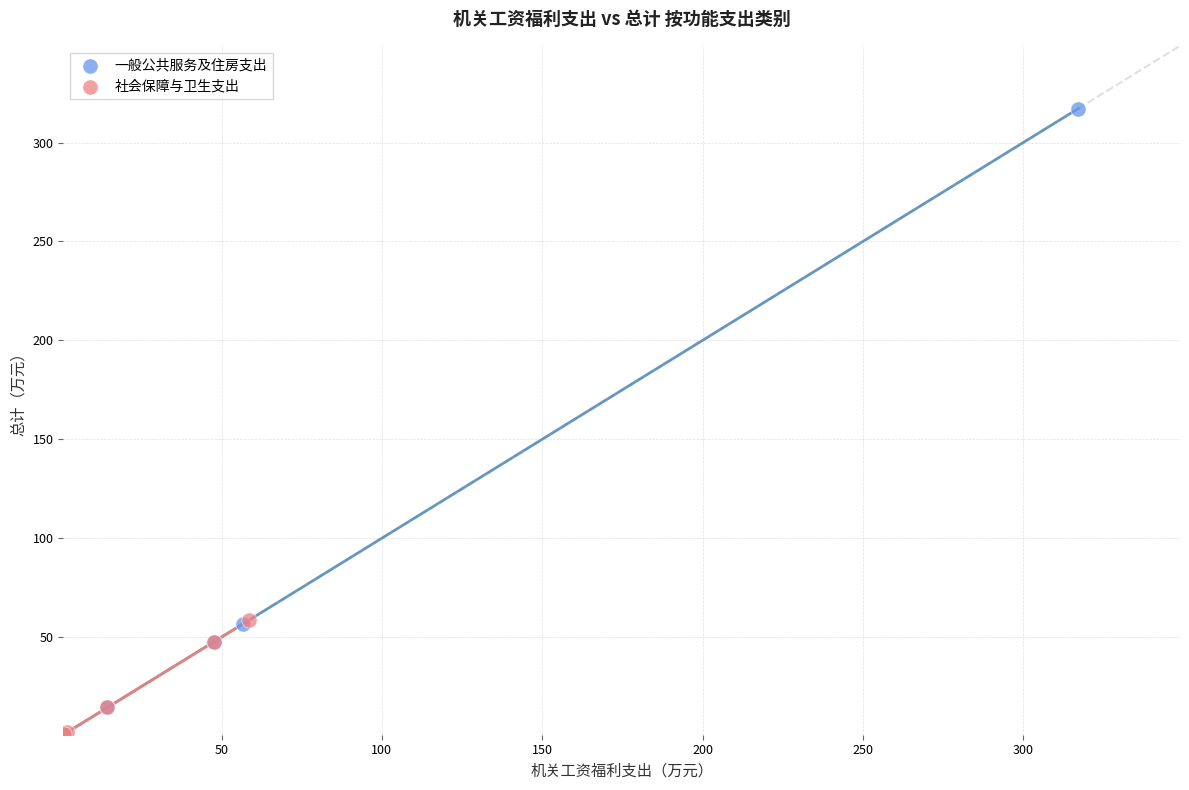

Which series contains the highest Y value?

一般公共服务及住房支出